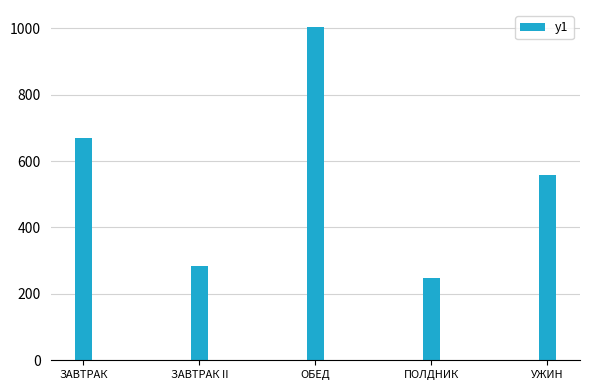

At which label is the value closest to 626?

ЗАВТРАК